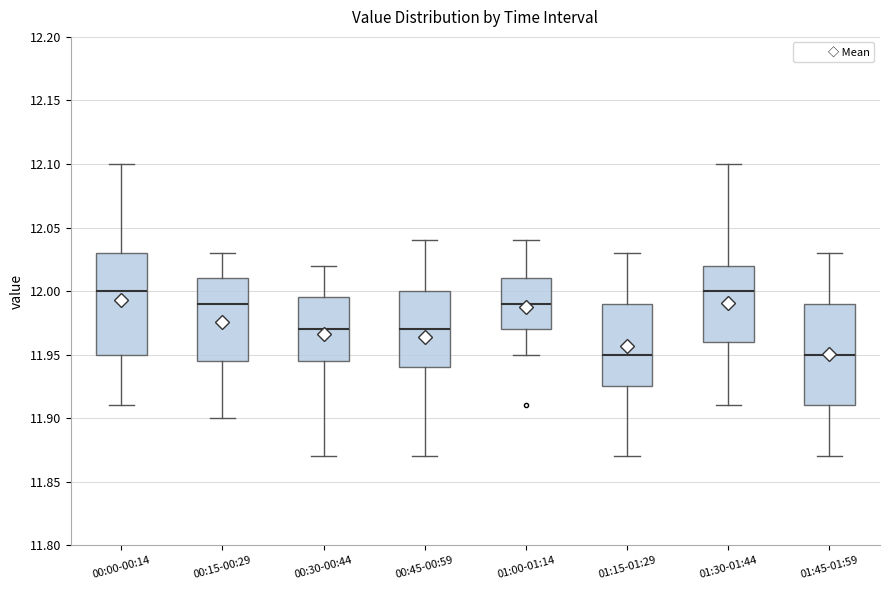

Reading left to right, read every box against the y-axis: the position of its median line, the range the box covers, and the ends of its whiskers. The values are not printed on the chart, so give them approximately, as read against the axis.

00:00-00:14: median 12.000, box 11.950 to 12.030, whiskers 11.910 to 12.100
00:15-00:29: median 11.990, box 11.945 to 12.010, whiskers 11.900 to 12.030
00:30-00:44: median 11.970, box 11.945 to 11.995, whiskers 11.870 to 12.020
00:45-00:59: median 11.970, box 11.940 to 12.000, whiskers 11.870 to 12.040
01:00-01:14: median 11.990, box 11.970 to 12.010, whiskers 11.950 to 12.040
01:15-01:29: median 11.950, box 11.925 to 11.990, whiskers 11.870 to 12.030
01:30-01:44: median 12.000, box 11.960 to 12.020, whiskers 11.910 to 12.100
01:45-01:59: median 11.950, box 11.910 to 11.990, whiskers 11.870 to 12.030